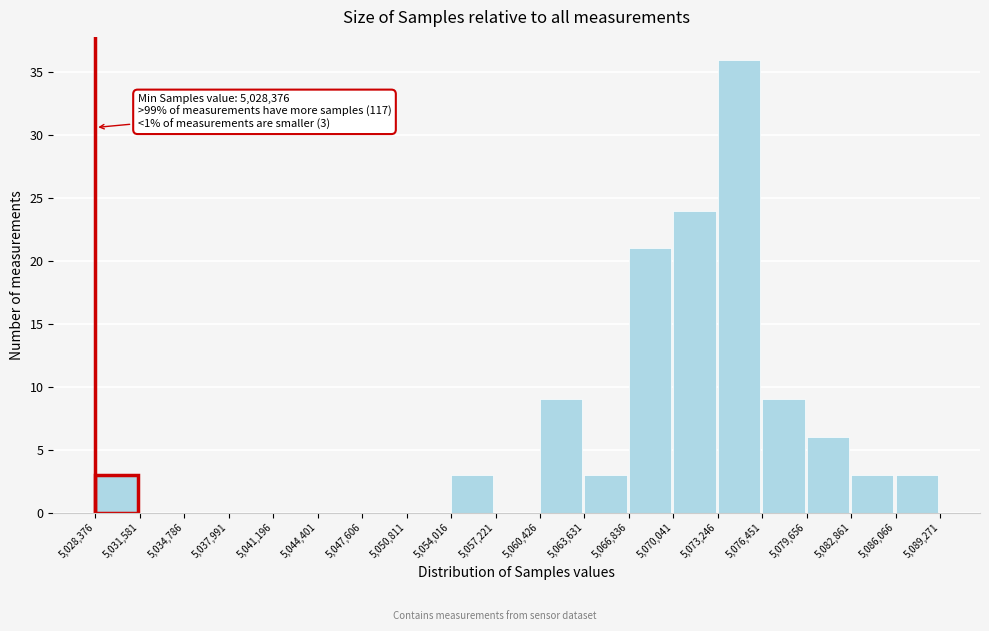

Which range on the x-axis has the tallest bar?

5,073,246 to 5,076,451